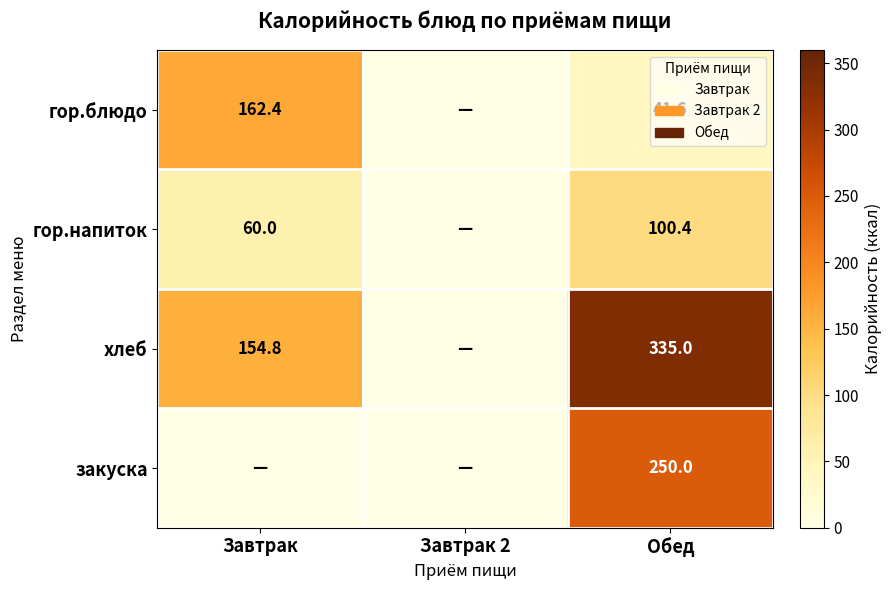

Is it true that гор.напиток equals 100.4 at Обед?

True